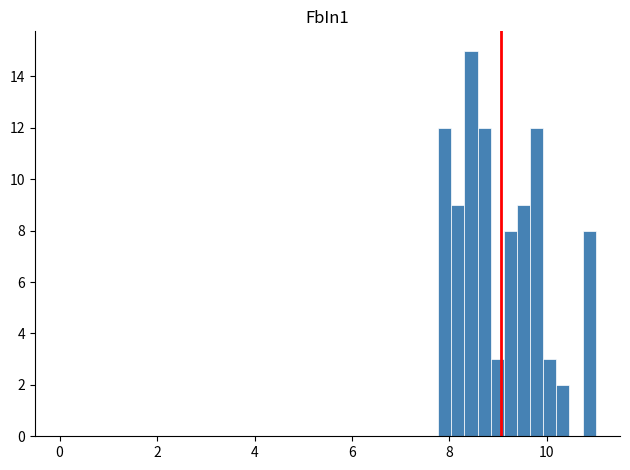

Read against the x-axis, roughly where is the centre of the tallest bar?

8.4